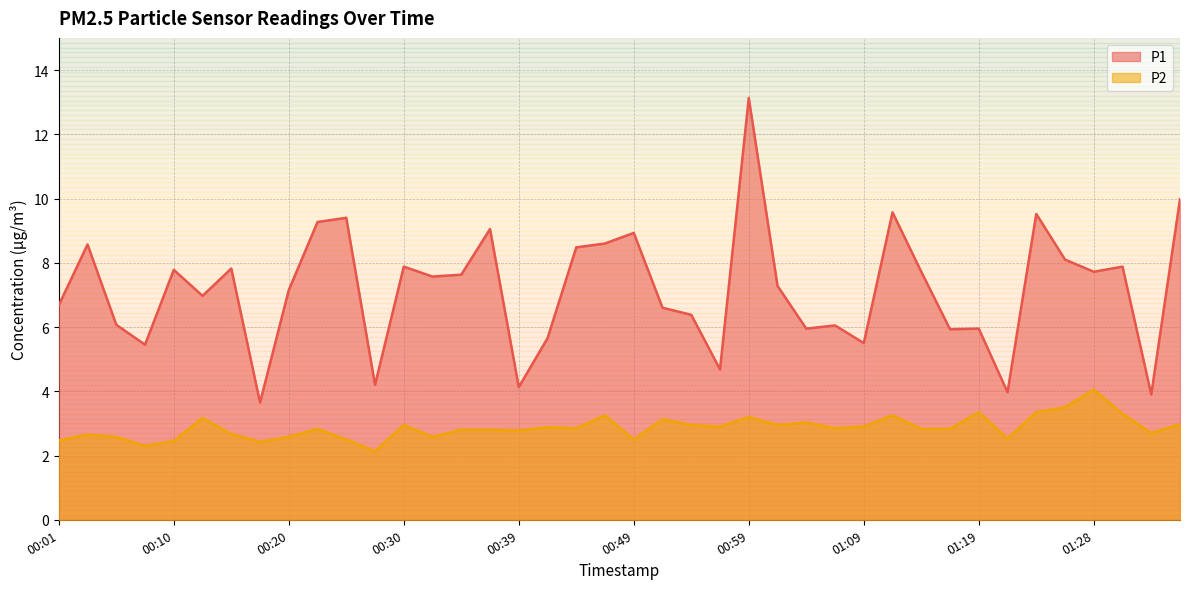

At how many categories does at least one series exceed 12?

1